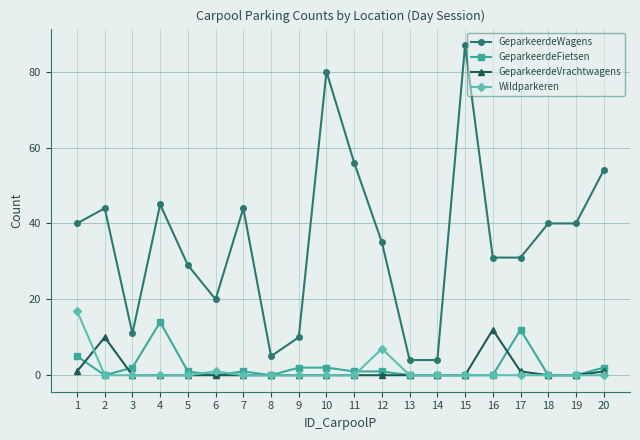

Which series has the largest total across all categories?

GeparkeerdeWagens